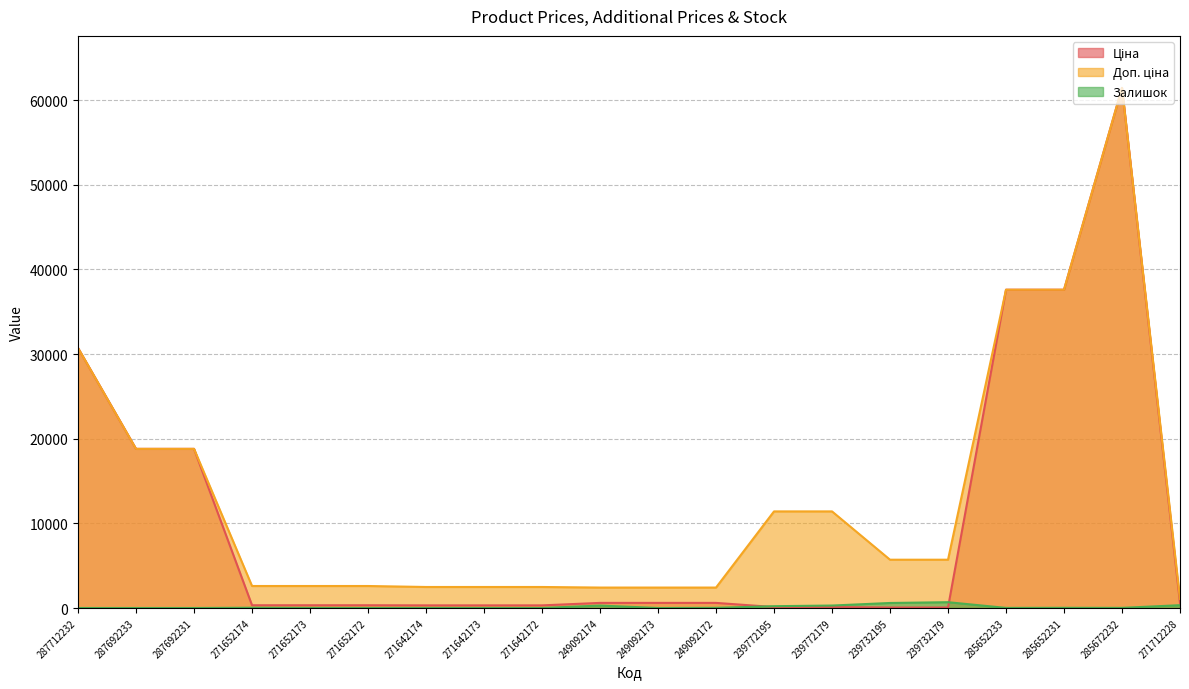

The value of Ціна at 285652231 is 55830.2. True or false?

False